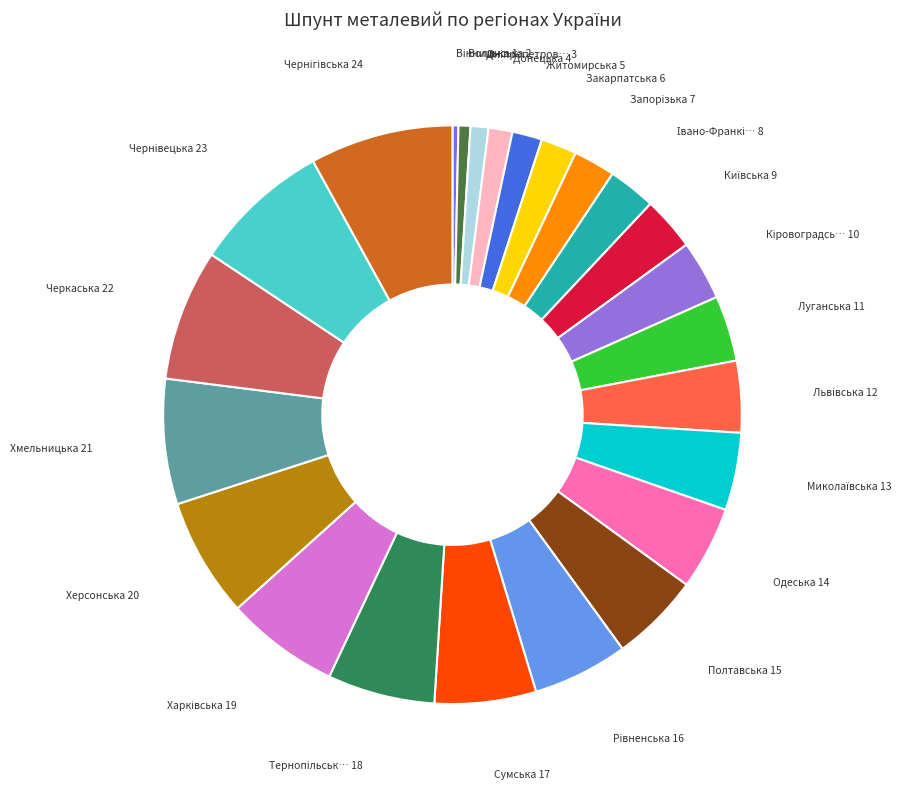

Which slice is the largest?

Чернігівська